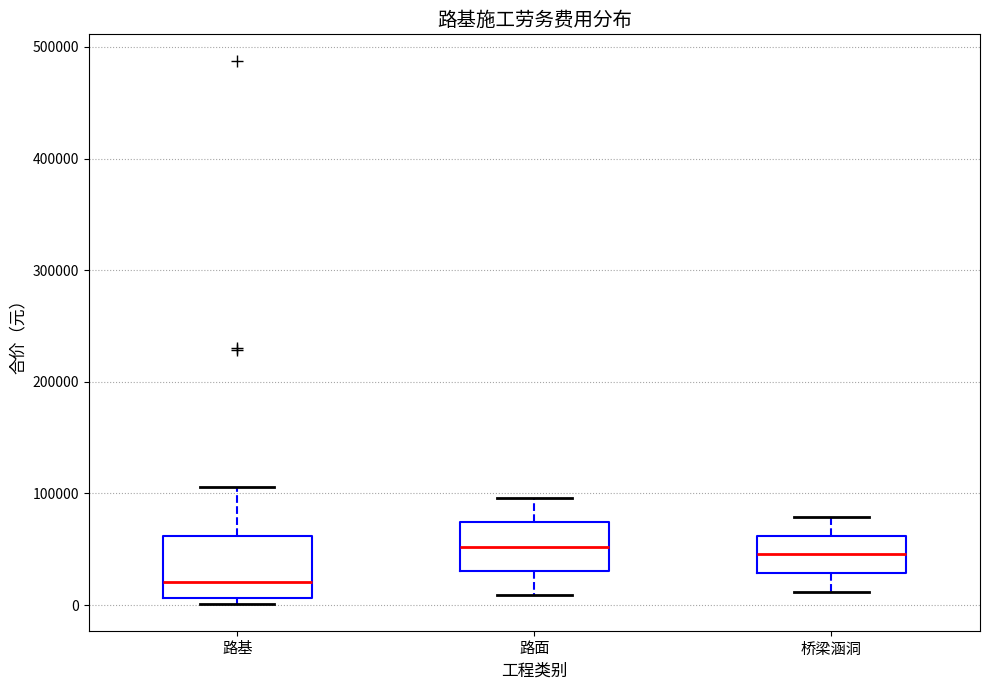

Which box has the lowest median line?

路基